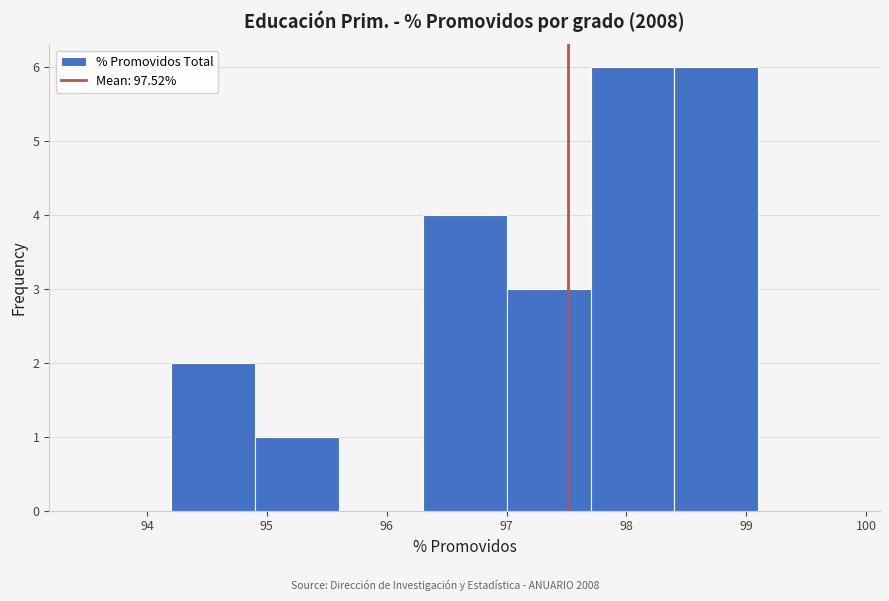

Reading left to right, list every bar in this chart as the range it spans on the x-axis followed by its height. The values are not printed on the chart, so give them approximately, as read against the axis.

93.5 to 94.2: 0
94.2 to 94.9: 2
94.9 to 95.6: 1
95.6 to 96.3: 0
96.3 to 97.0: 4
97.0 to 97.7: 3
97.7 to 98.4: 6
98.4 to 99.1: 6
99.1 to 99.8: 0